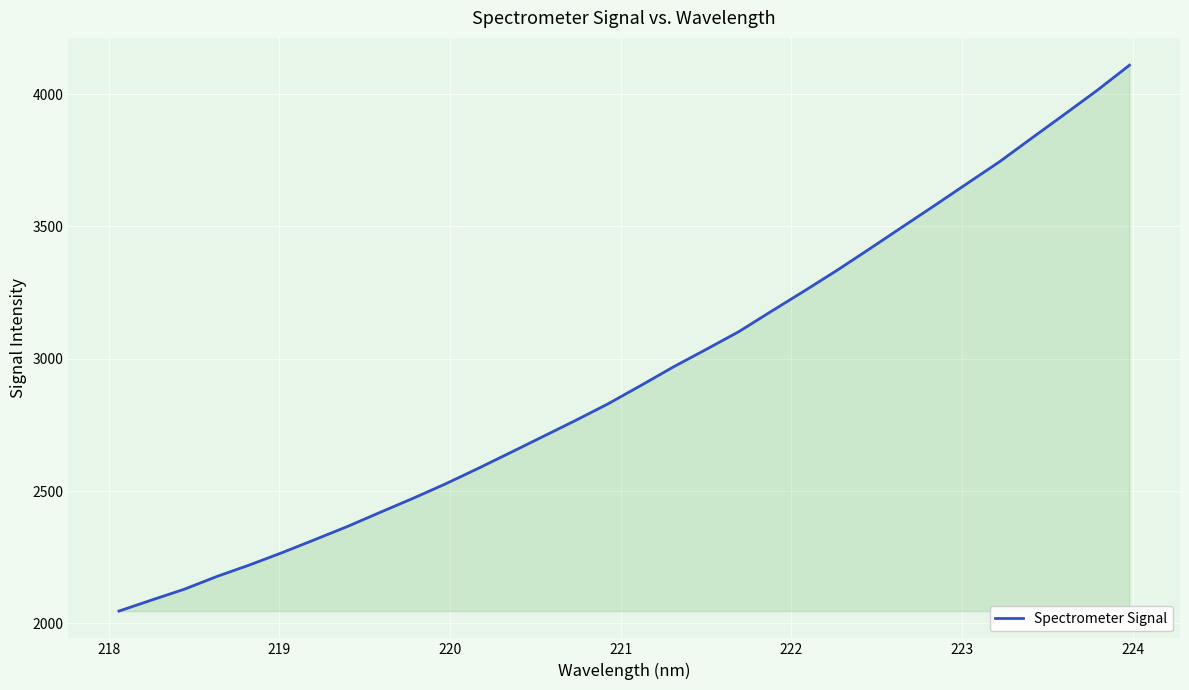

What is the smallest value displayed?

2046.7